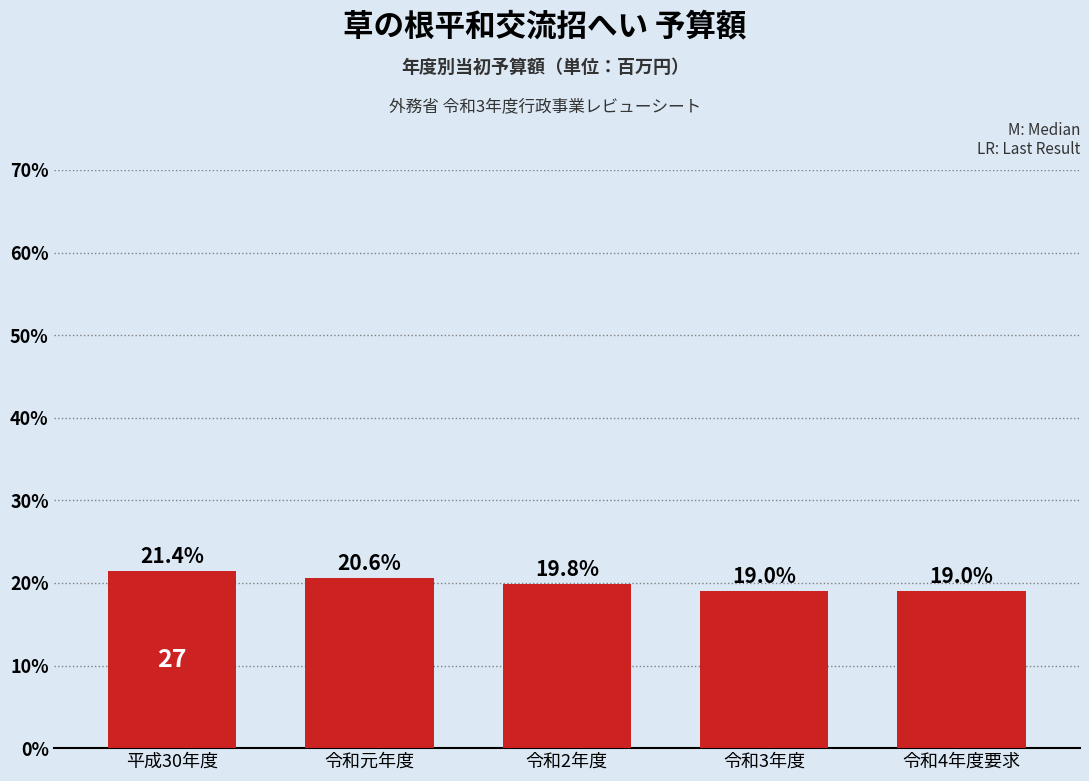

Reading left to right, extract all data points from this chart.

平成30年度=21.4	令和元年度=20.6	令和2年度=19.8	令和3年度=19.0	令和4年度要求=19.0